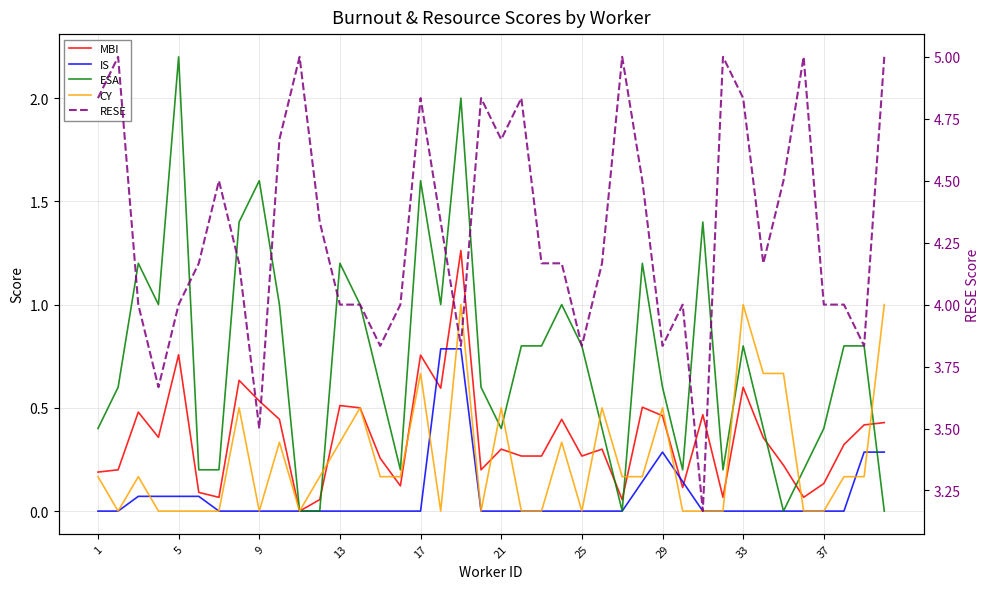

What is the value of the CY point at the 13th from the left?

0.3